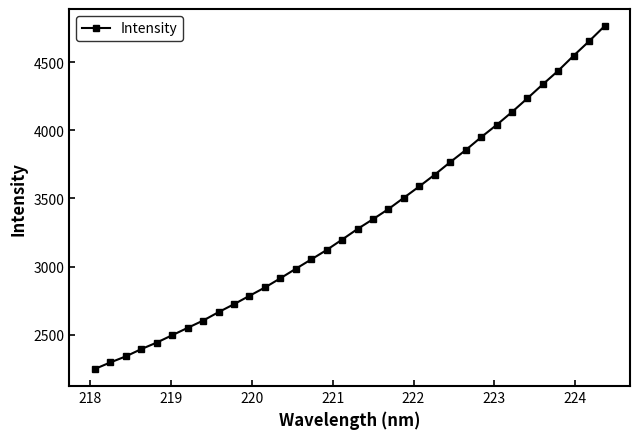

True or false: the data has more than 1 interior local peaks.

False